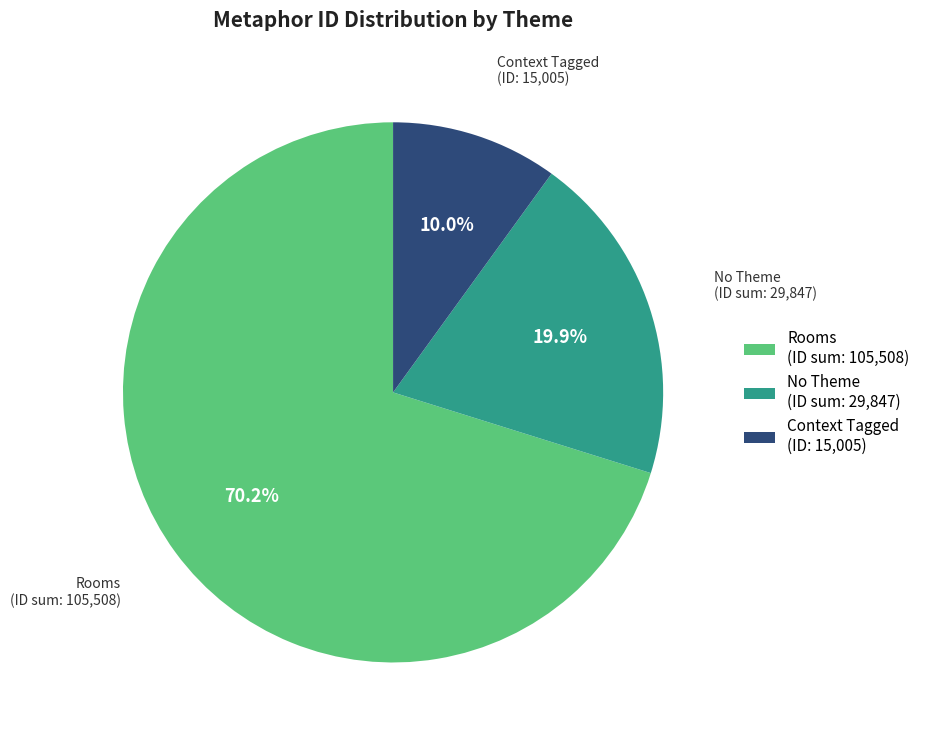

Is there any slice that represents more than half of the pie?

Yes